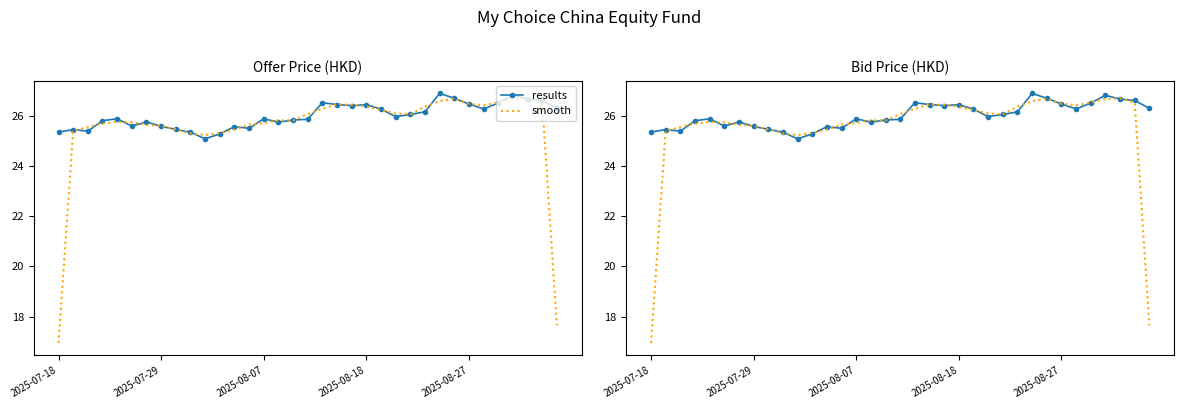

At which category does smooth reach its first local valley?

10